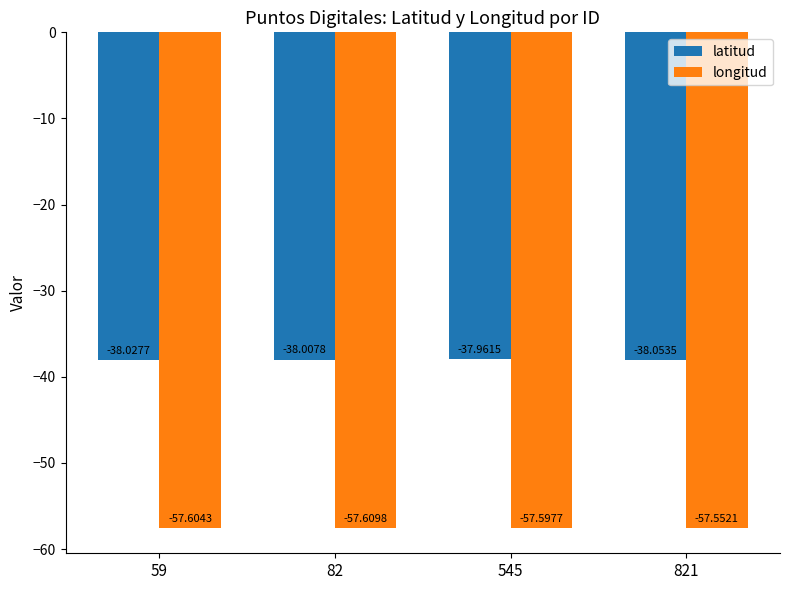

Rank the series by their average value, from lowest to highest.

longitud, latitud